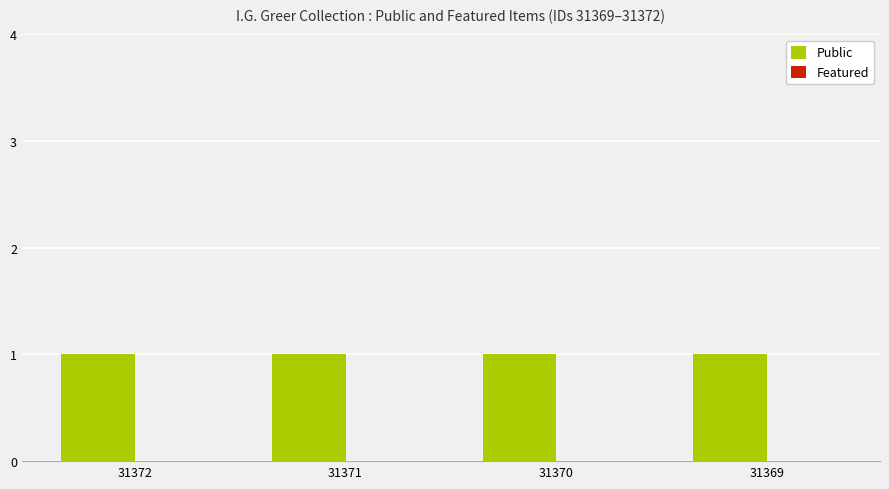

Rank the series at 31371 from lowest to highest value.

Featured, Public